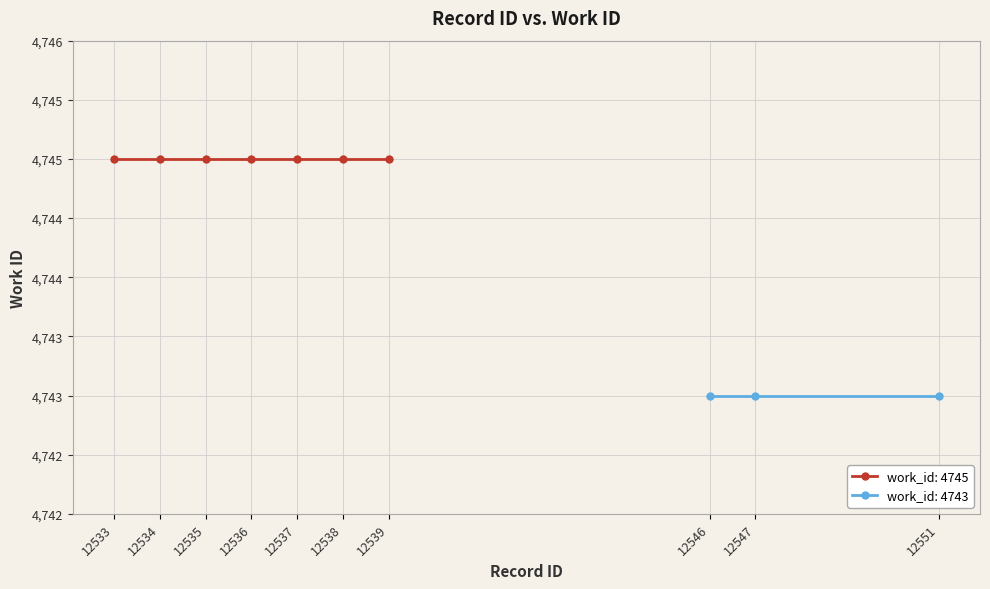

Count the values in the range 4743 to 4745.

10